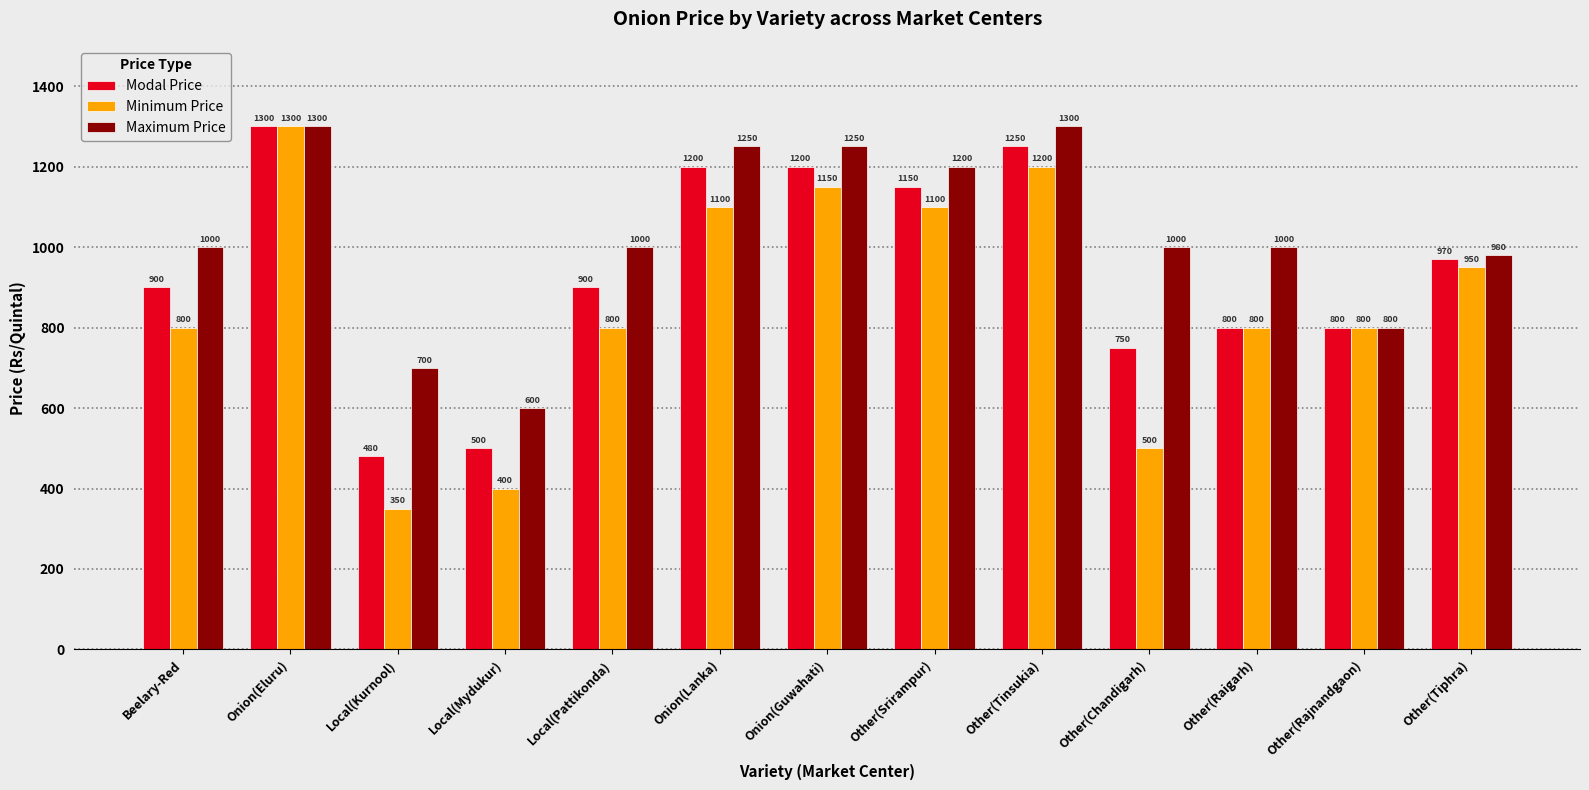

Reading left to right, extract all data points from this chart.

Modal Price: Beelary-Red=900	Onion(Eluru)=1300	Local(Kurnool)=480	Local(Mydukur)=500	Local(Pattikonda)=900	Onion(Lanka)=1200	Onion(Guwahati)=1200	Other(Srirampur)=1150	Other(Tinsukia)=1250	Other(Chandigarh)=750	Other(Raigarh)=800	Other(Rajnandgaon)=800	Other(Tiphra)=970
Minimum Price: Beelary-Red=800	Onion(Eluru)=1300	Local(Kurnool)=350	Local(Mydukur)=400	Local(Pattikonda)=800	Onion(Lanka)=1100	Onion(Guwahati)=1150	Other(Srirampur)=1100	Other(Tinsukia)=1200	Other(Chandigarh)=500	Other(Raigarh)=800	Other(Rajnandgaon)=800	Other(Tiphra)=950
Maximum Price: Beelary-Red=1000	Onion(Eluru)=1300	Local(Kurnool)=700	Local(Mydukur)=600	Local(Pattikonda)=1000	Onion(Lanka)=1250	Onion(Guwahati)=1250	Other(Srirampur)=1200	Other(Tinsukia)=1300	Other(Chandigarh)=1000	Other(Raigarh)=1000	Other(Rajnandgaon)=800	Other(Tiphra)=980